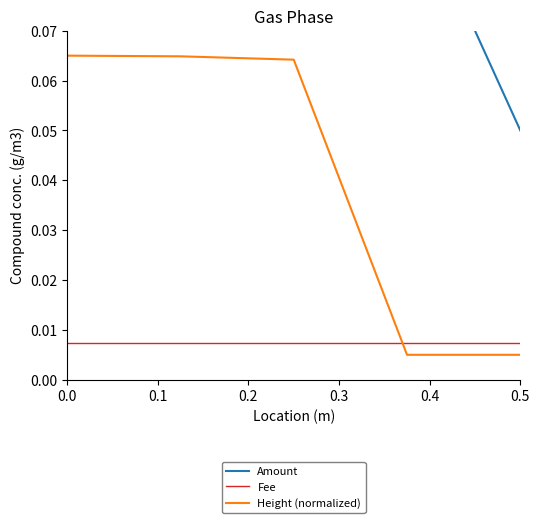

True or false: Height (normalized) has a value of 0.0 at 0.0.

False